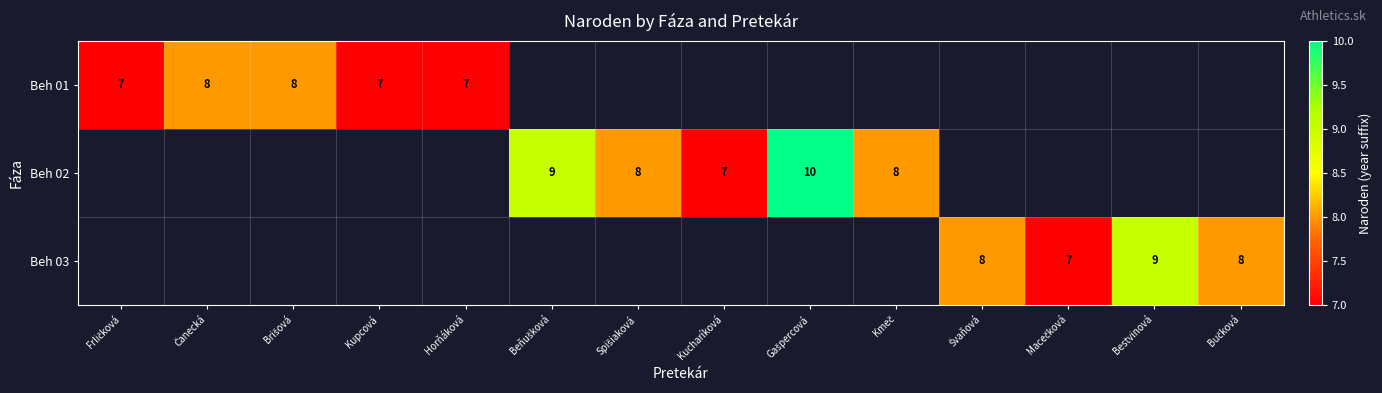

Between Brišová and Švaňová, which is larger?

Švaňová